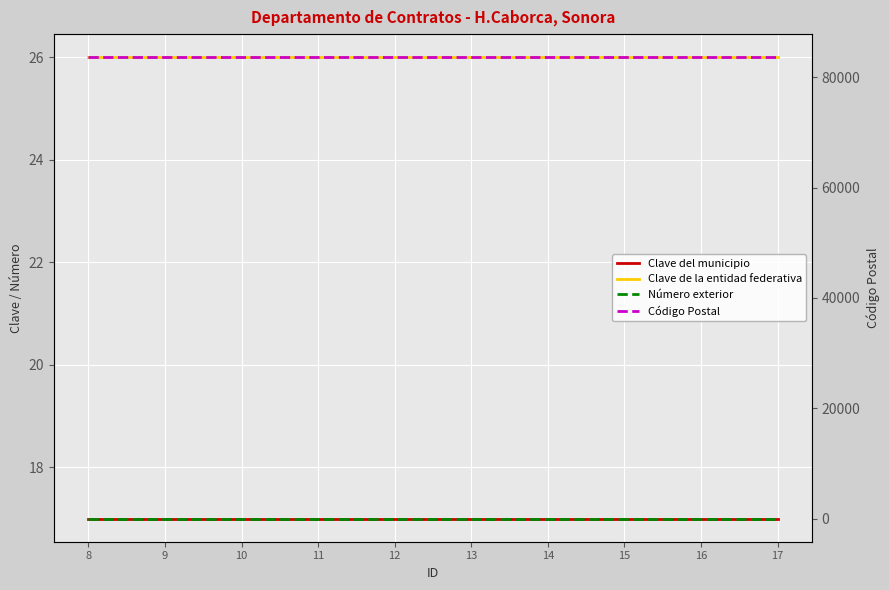

Reading left to right, what are all the values shown in this chart?

Clave del municipio: 17	17	17	17	17	17	17	17	17	17
Clave de la entidad federativa: 26	26	26	26	26	26	26	26	26	26
Número exterior: 39	39	39	39	39	39	39	39	39	39
Código Postal: 83600	83600	83600	83600	83600	83600	83600	83600	83600	83600